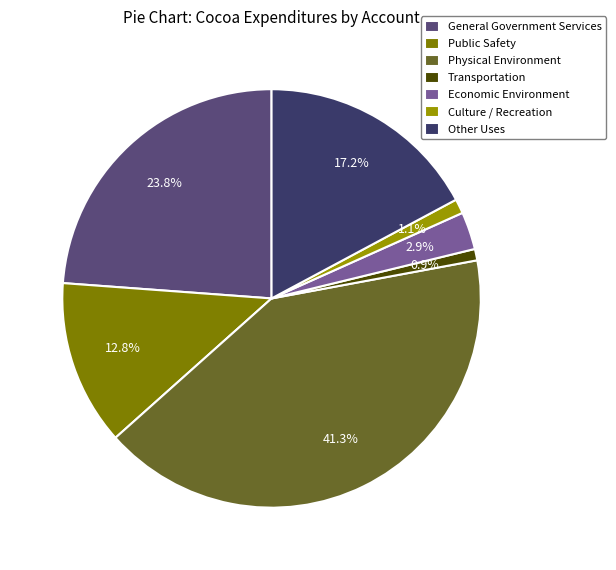

True or false: Other Uses accounts for 31% of the total.

False